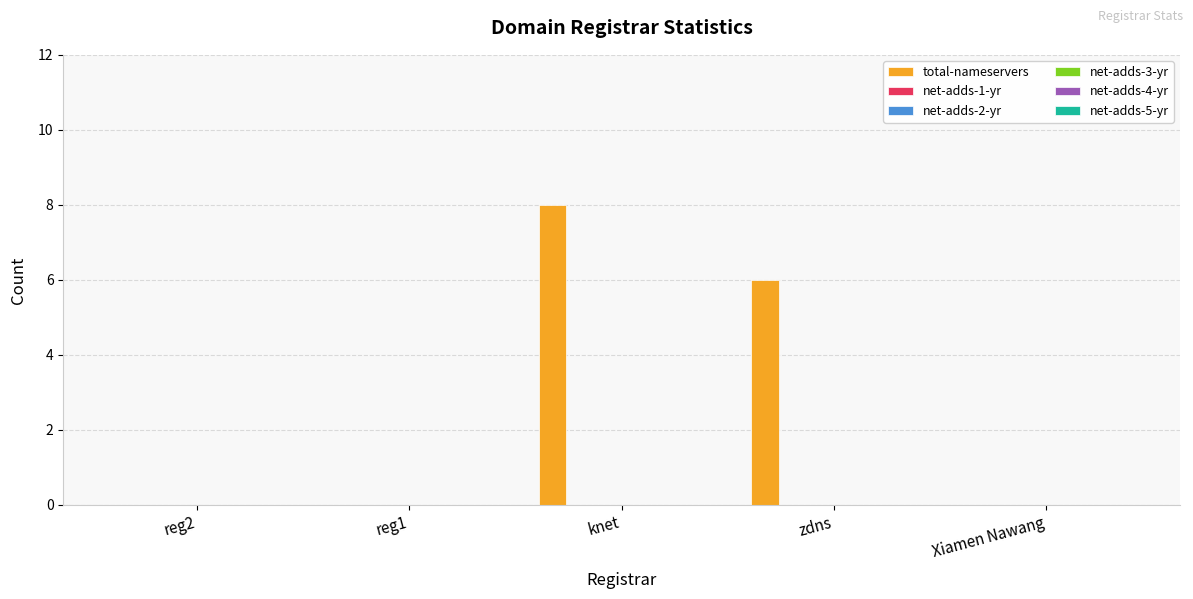

What is the maximum value shown in the chart?

8